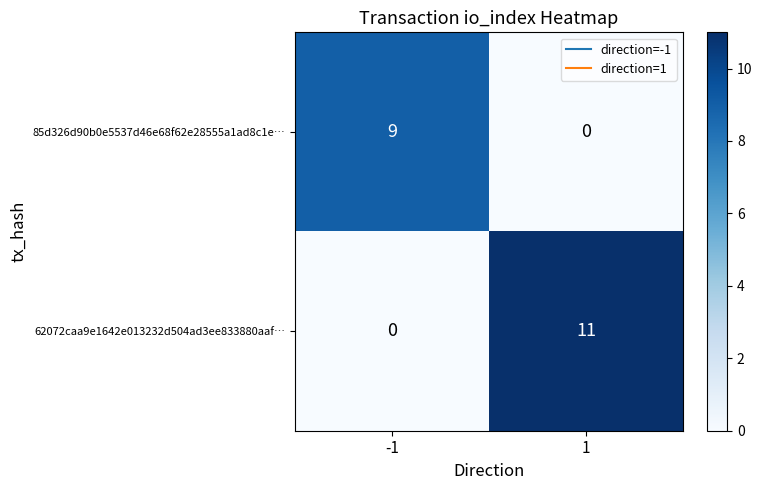

Rank the series by their average value, from highest to lowest.

62072caa9e1642e013232d504ad3ee833880aaf…, 85d326d90b0e5537d46e68f62e28555a1ad8c1e…